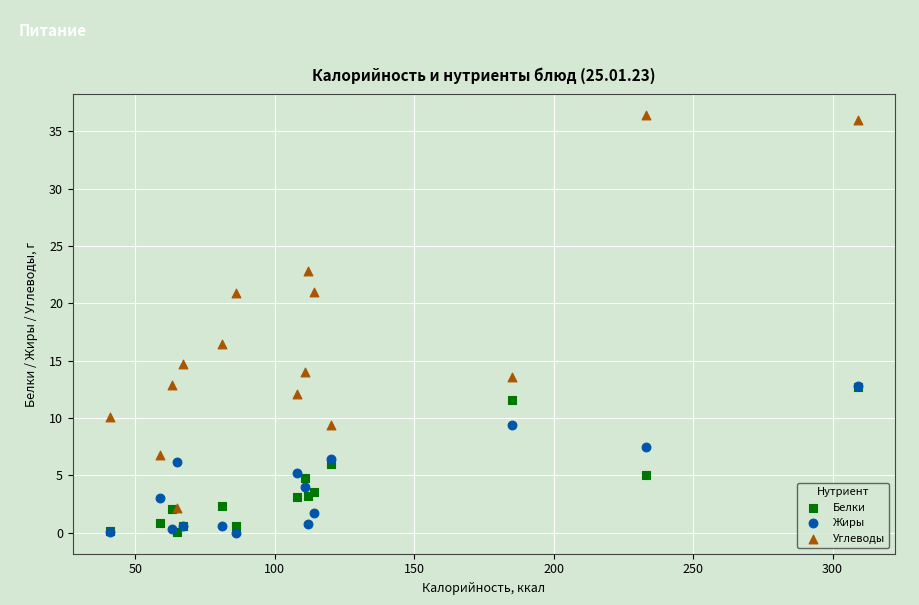

Across all series, what Y value is closest to 18?

16.5